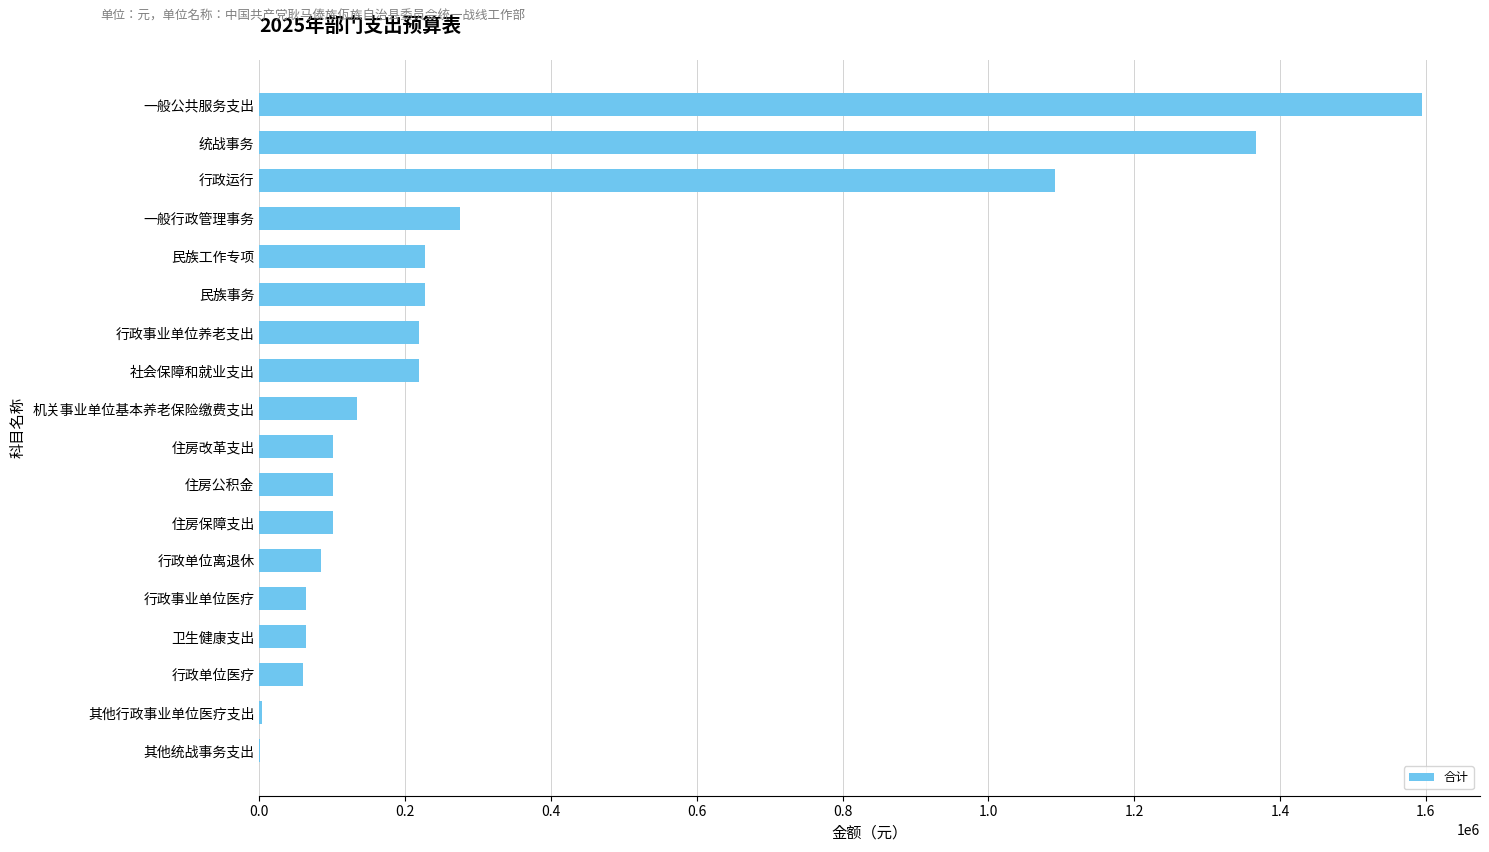

Count the number of data series in this chart.

1